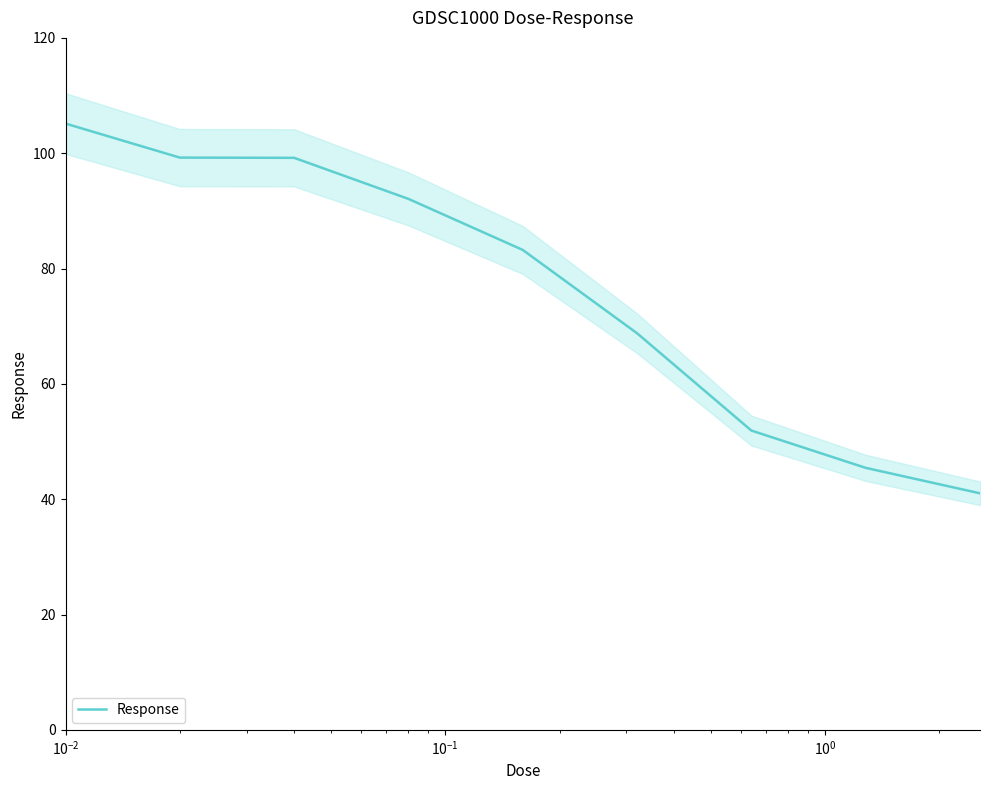

What is the difference between the maximum and minimum values?

64.1